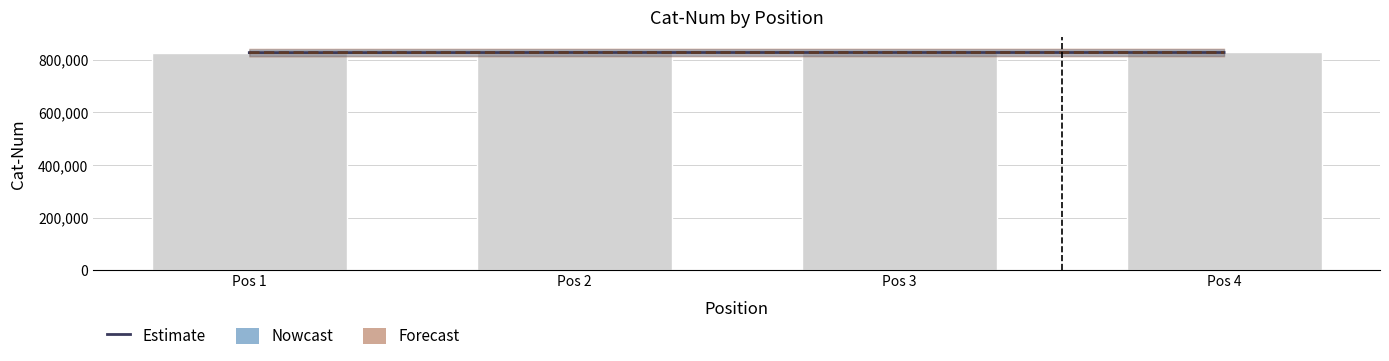

What is the sum of all Nowcast values?

3309110